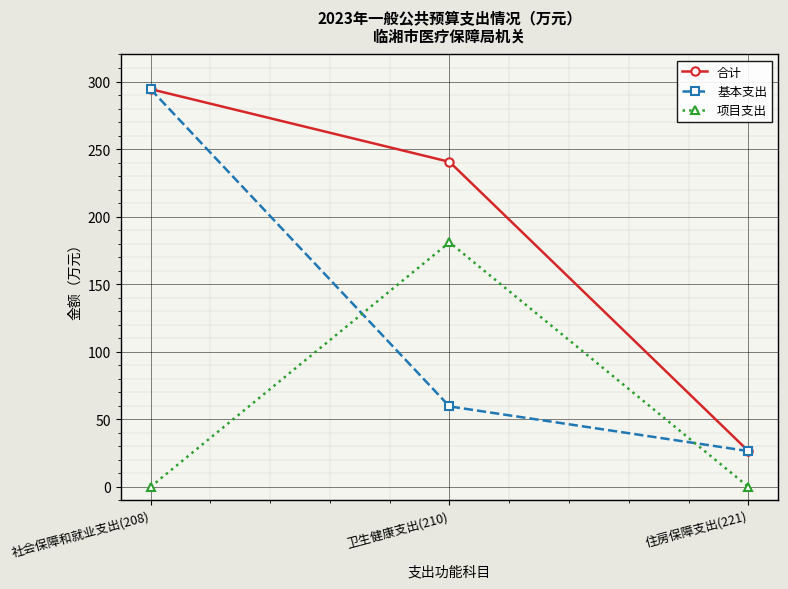

How many data points does each series have?

3